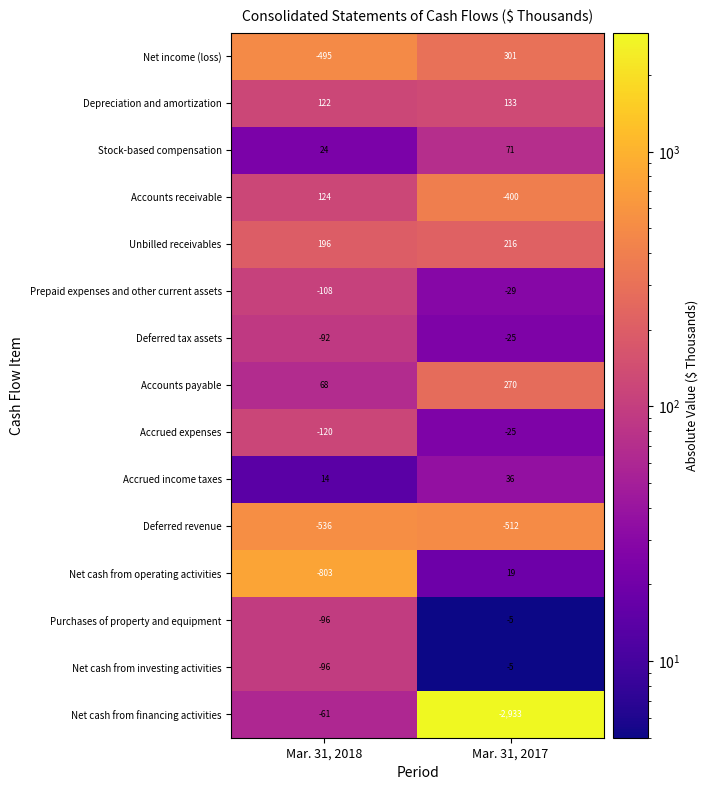

How many categories are shown in the chart?

2